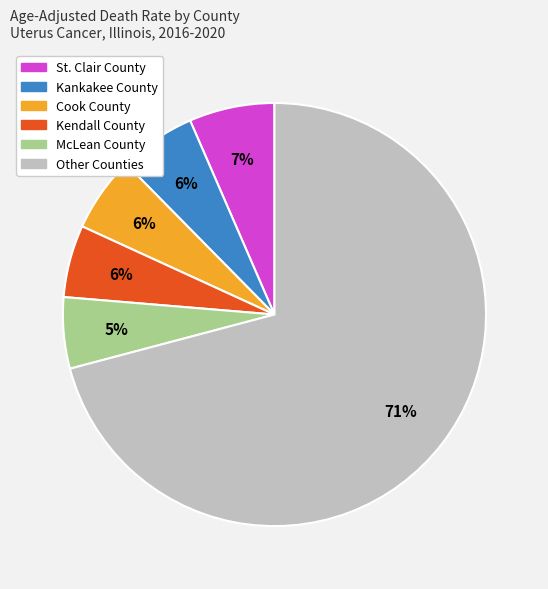

Is there a majority slice in this chart?

Yes